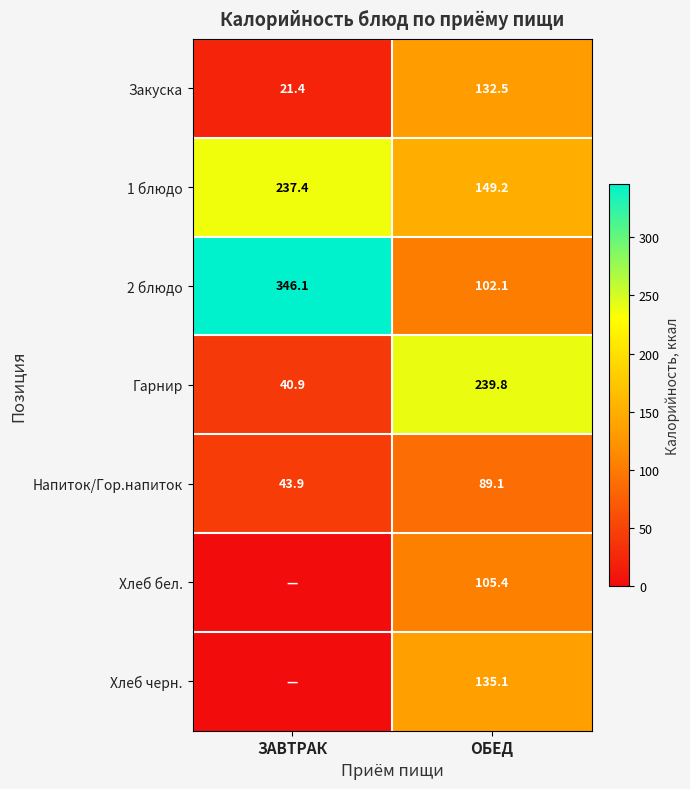

Where does the Закуска series first go above 132?

ОБЕД